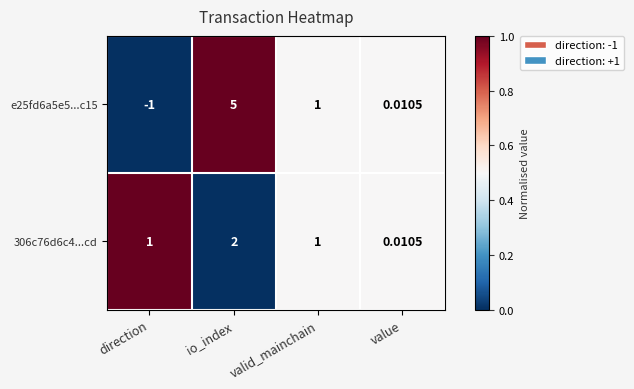

Which series has the largest total across all categories?

e25fd6a5e5...c15